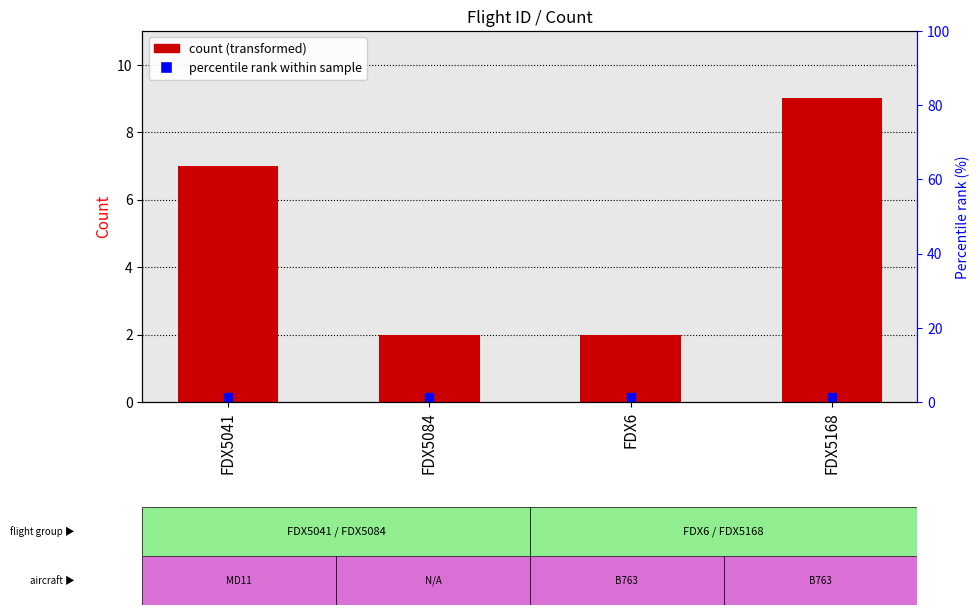

How many data points does each series have?

4